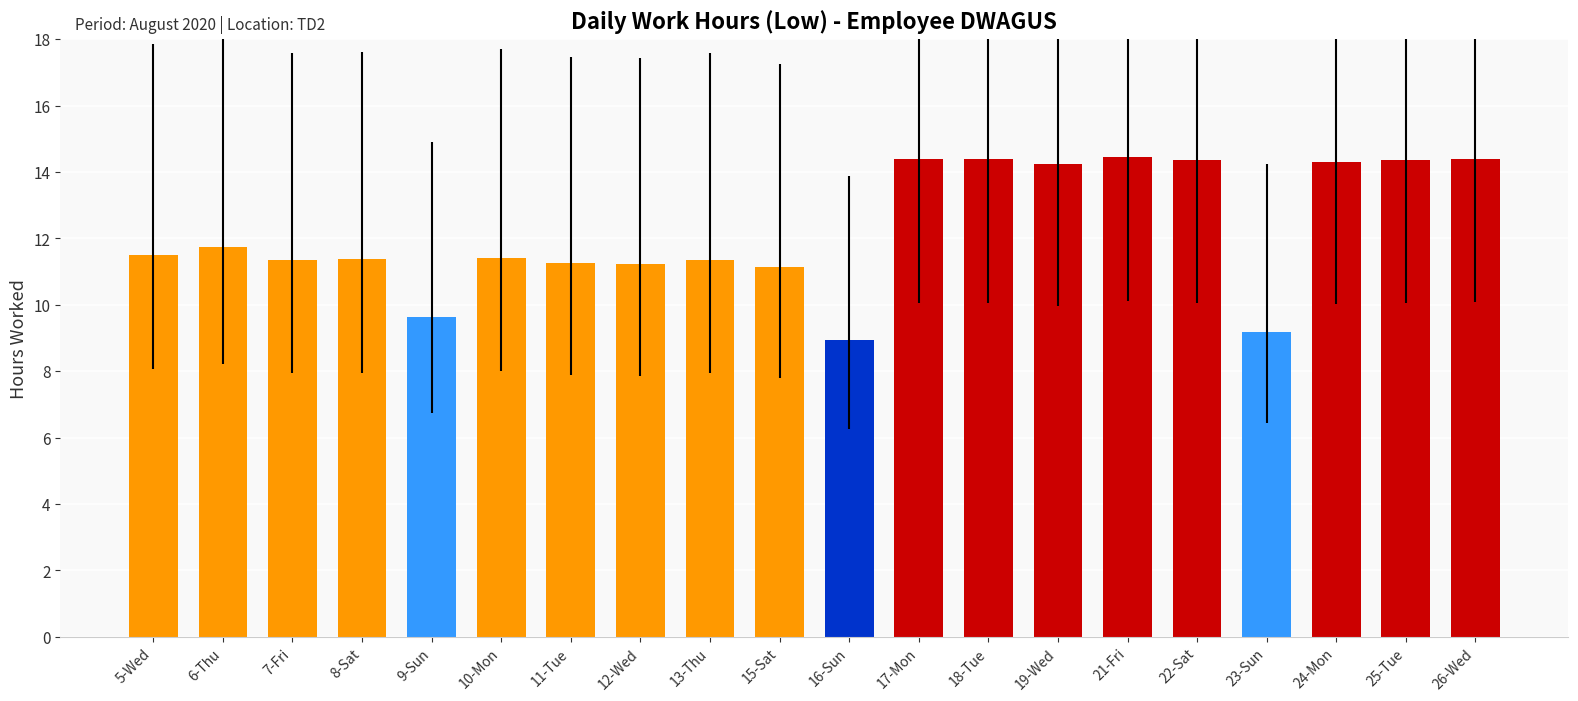

What is the average value?

12.2